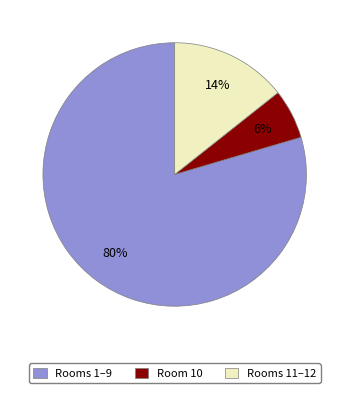

To the nearest percent, what percentage of the pie is Rooms 1–9?

80%